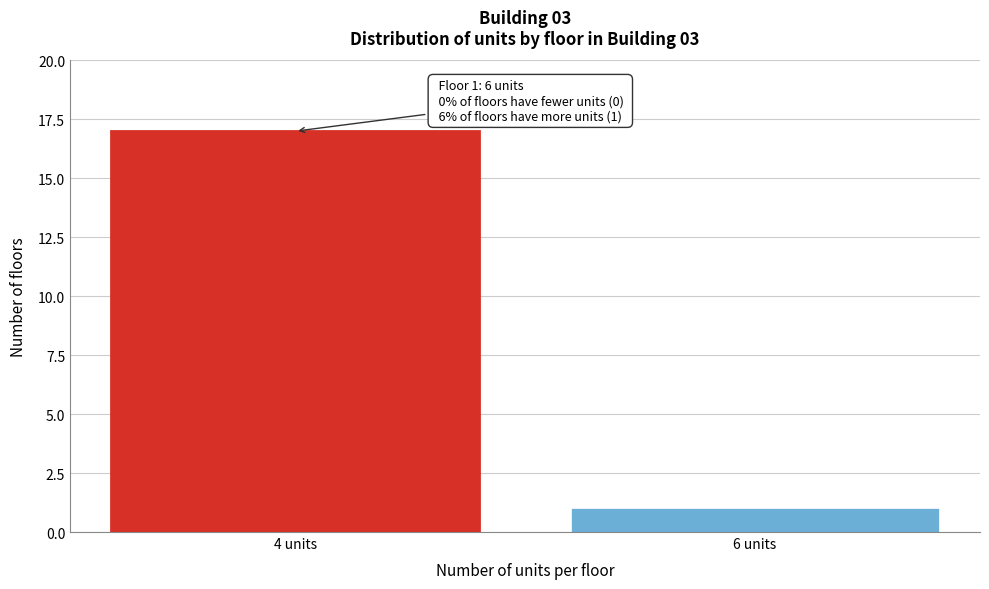

Reading left to right, list all the values displayed in this chart.

4 units=17	6 units=1